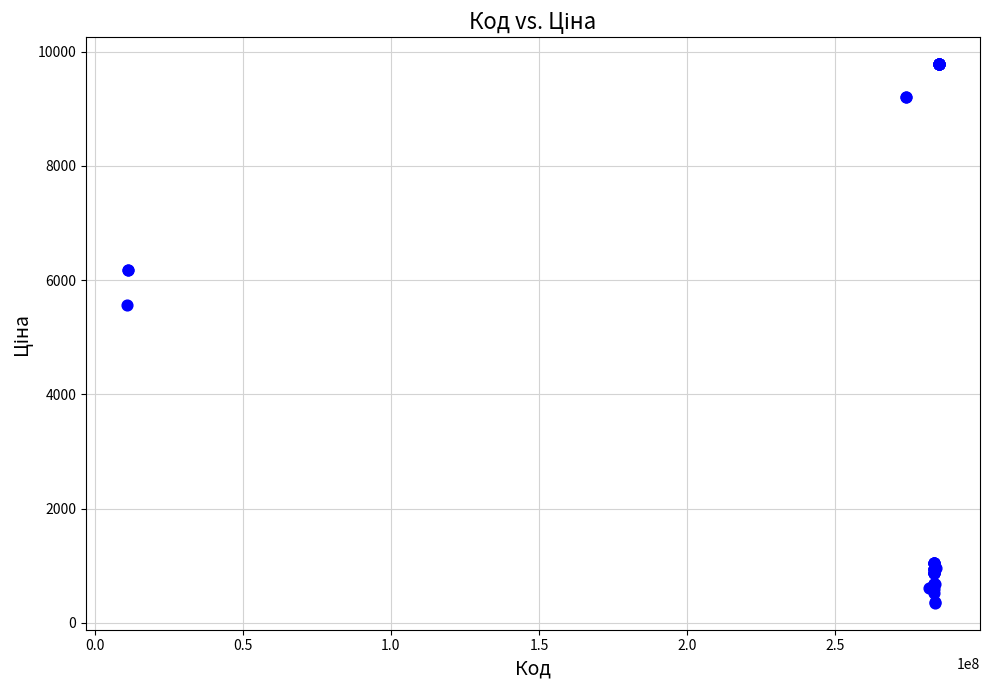

What Y value in the scatter plot is closest to 5064?

5560.3